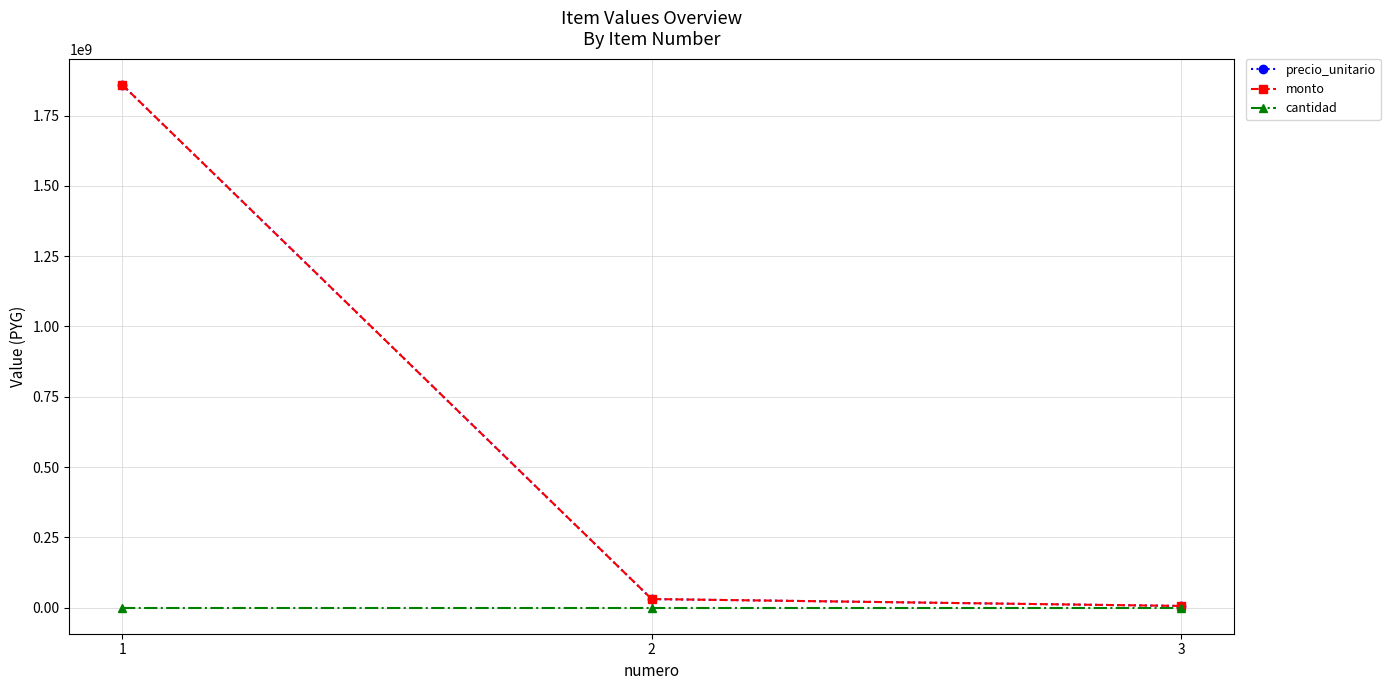

Is this an area chart (filled region under the line)?

No